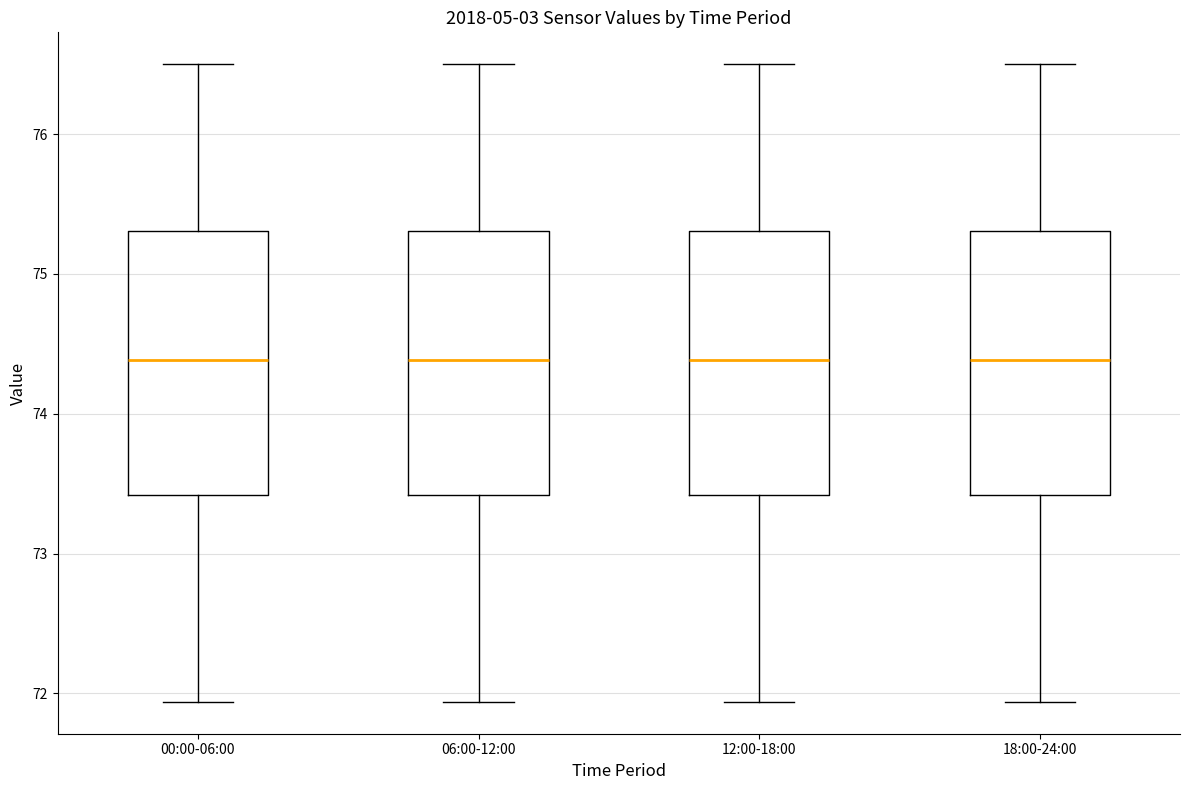

Reading left to right, transcribe this box plot: for each box, give where its median line is, the range the box spans, and where its two whiskers end, as read against the y-axis. The values are not printed on the chart, so give them approximately, as read against the axis.

00:00-06:00: median 74.4, box 73.4 to 75.3, whiskers 71.9 to 76.5
06:00-12:00: median 74.4, box 73.4 to 75.3, whiskers 71.9 to 76.5
12:00-18:00: median 74.4, box 73.4 to 75.3, whiskers 71.9 to 76.5
18:00-24:00: median 74.4, box 73.4 to 75.3, whiskers 71.9 to 76.5